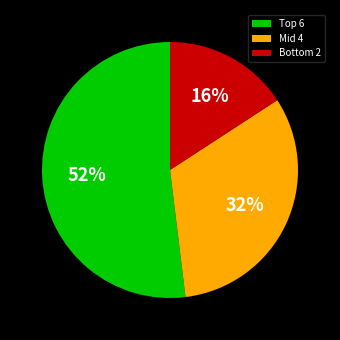

Is there any slice that represents more than half of the pie?

Yes